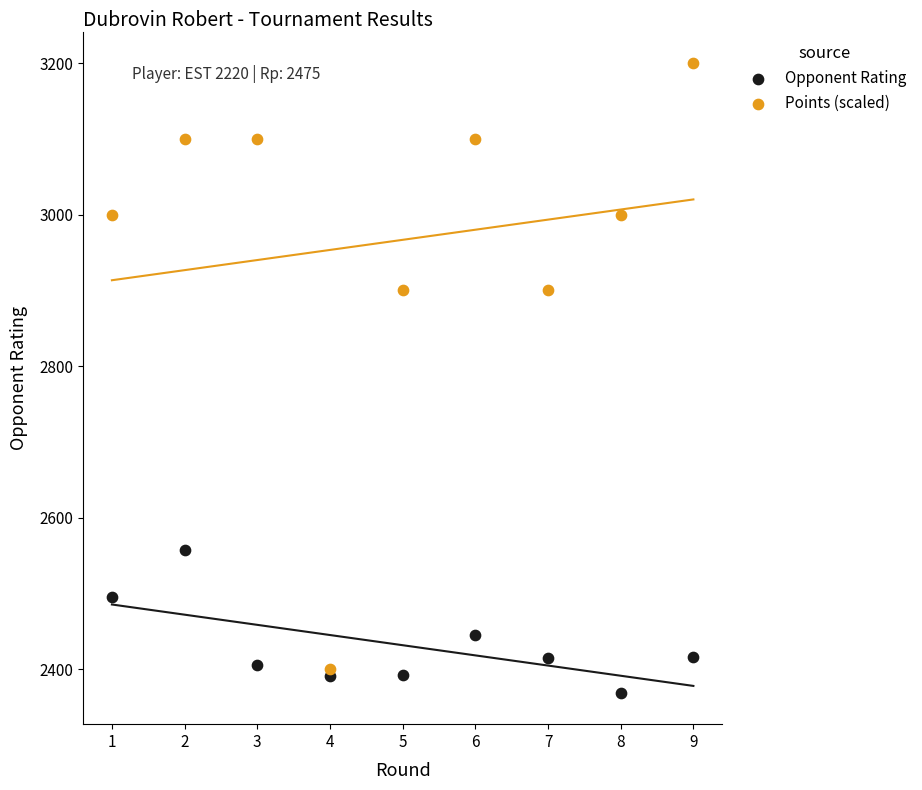

What are all the series names shown in the legend?

Opponent Rating, Points (scaled)